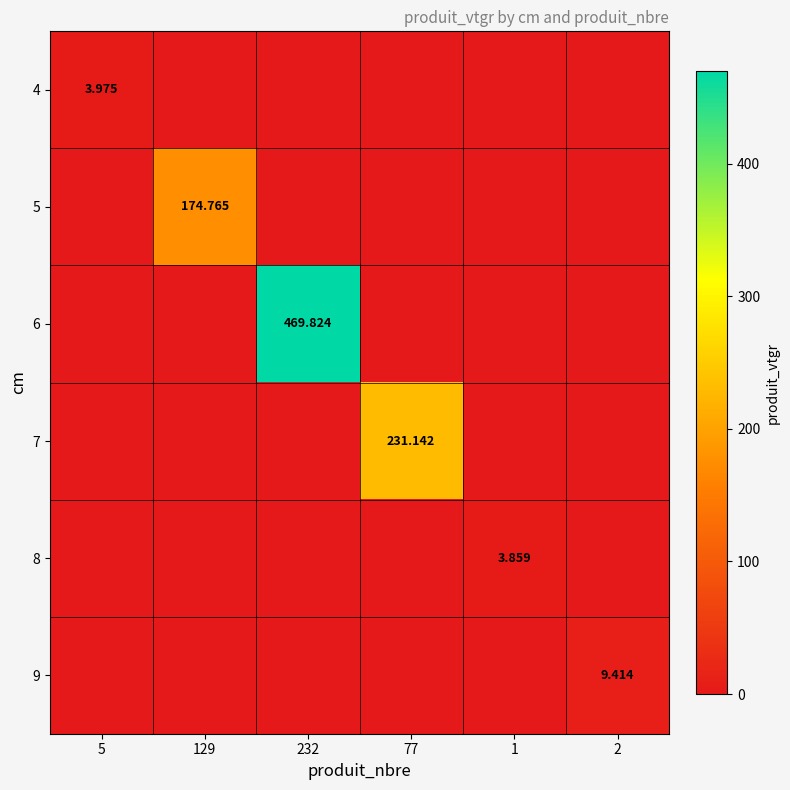

What is the sum of the 8 values at 1 and 77?

3.9